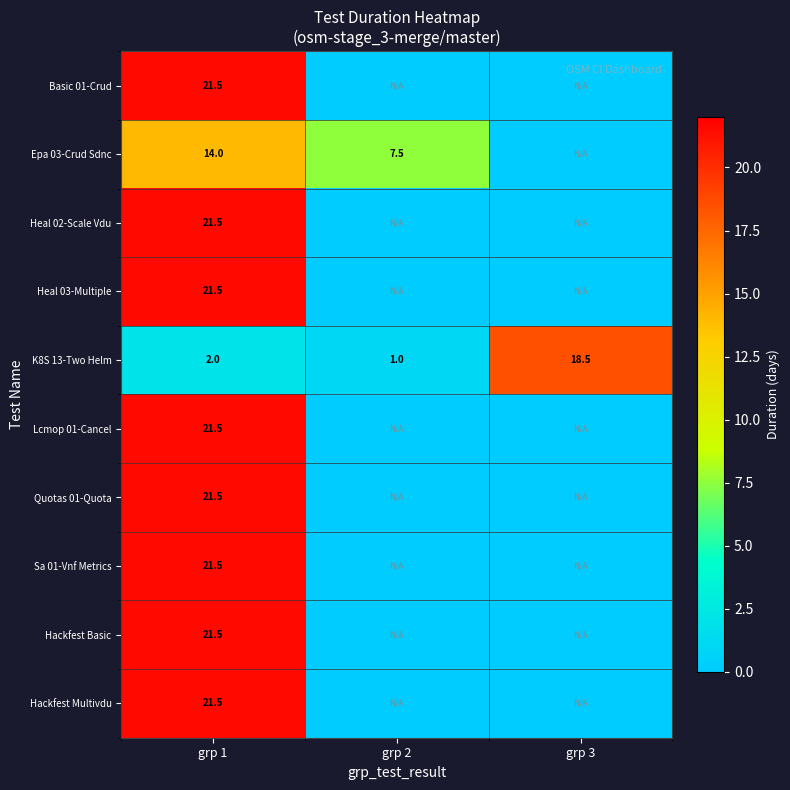

True or false: Hackfest Basic has a value of 21.5 at grp 1.

True